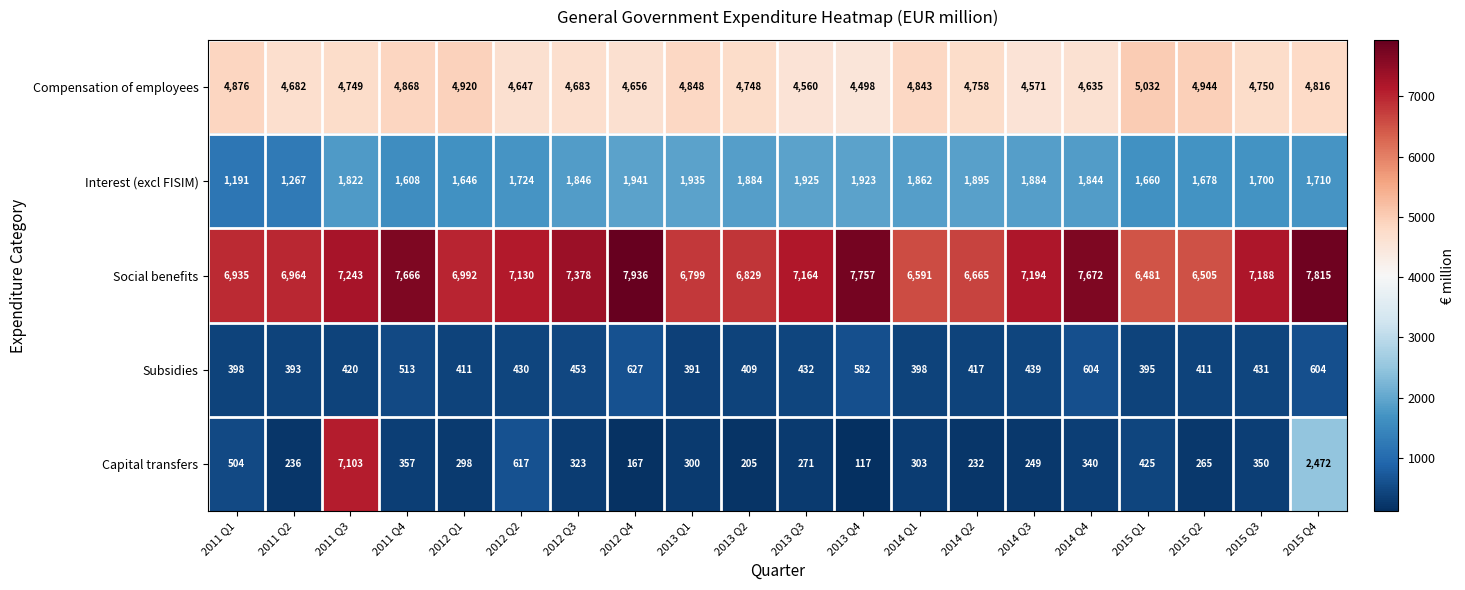

At which label does Social benefits first exceed 7164?

2011 Q3